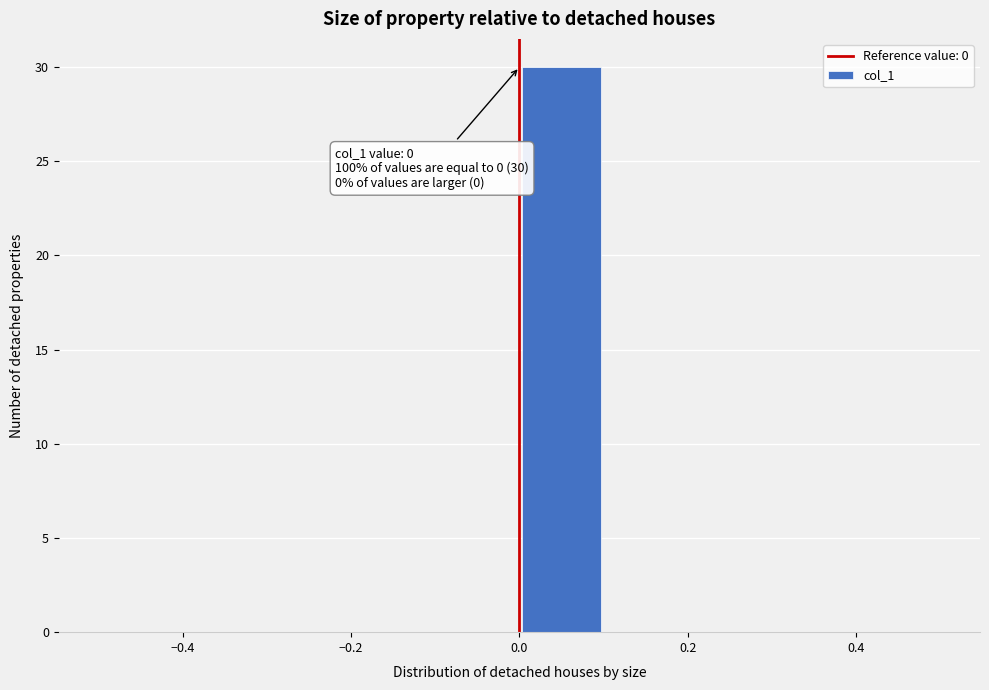

Which range on the x-axis has the tallest bar?

0.0 to 0.1